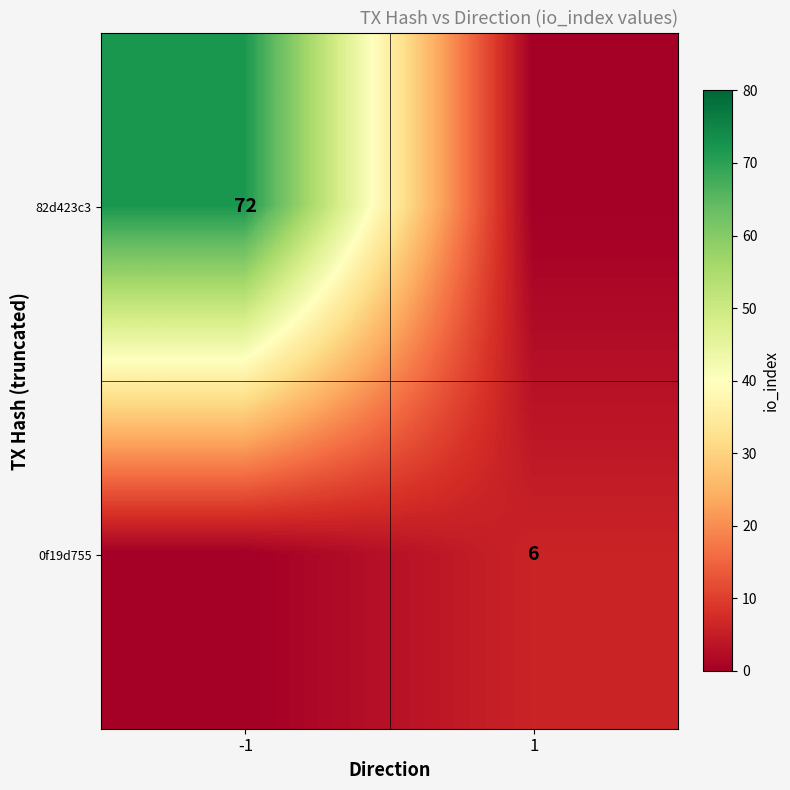

What is the spread (max minus min) of values at 1?

6